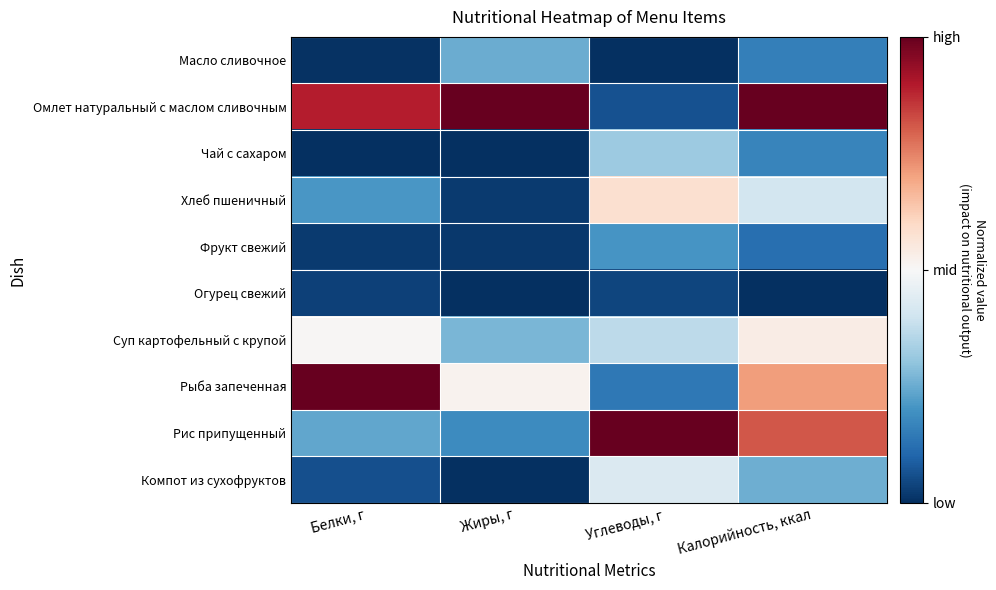

At Жиры, г, list the series in order from smallest to largest.

Чай с сахаром, Компот из сухофруктов, Огурец свежий, Фрукт свежий, Хлеб пшеничный, Рис припущенный, Масло сливочное, Суп картофельный с крупой, Рыба запеченная, Омлет натуральный с маслом сливочным